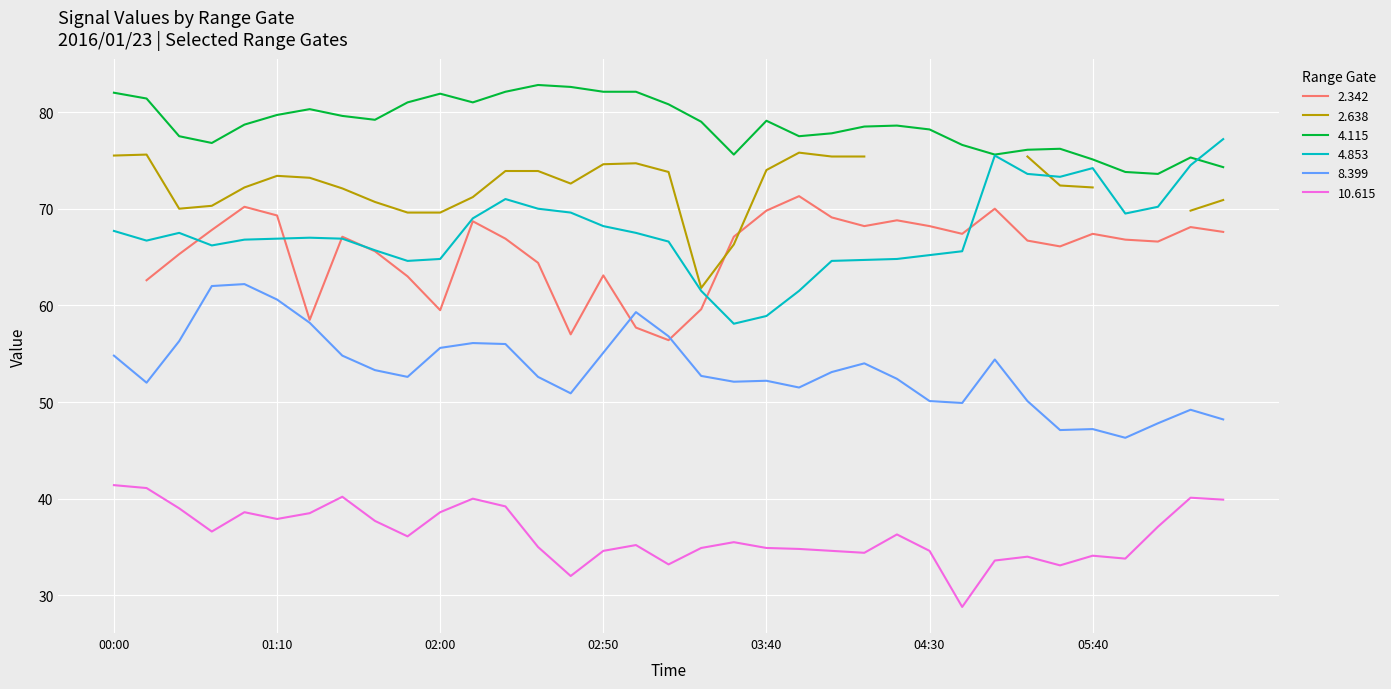

What is the difference between the second highest and minimum values in the 4.853 series?

17.4